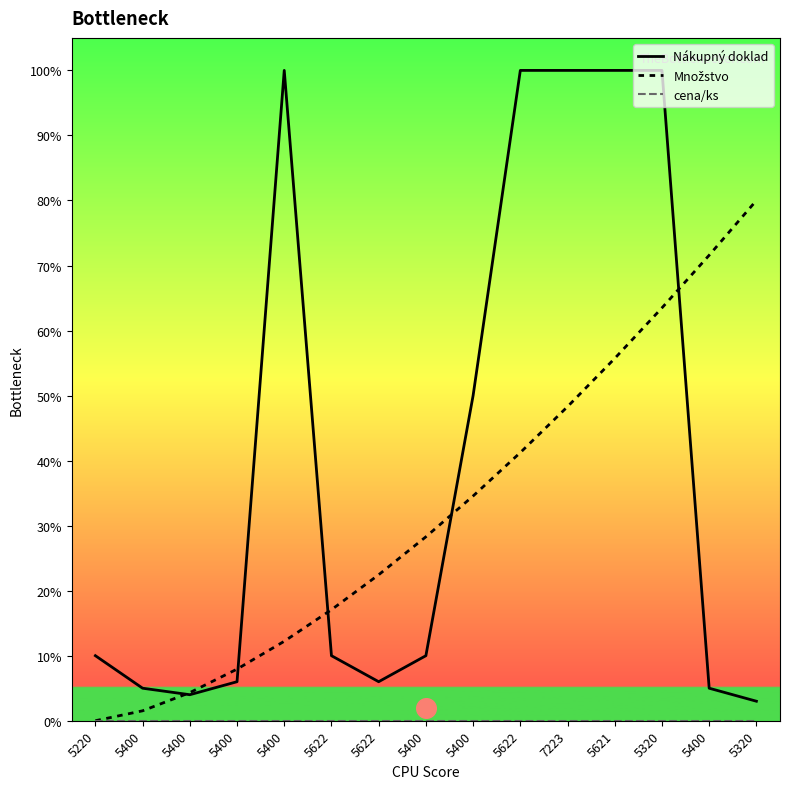

What is the total value across all series at 7223?

148.3